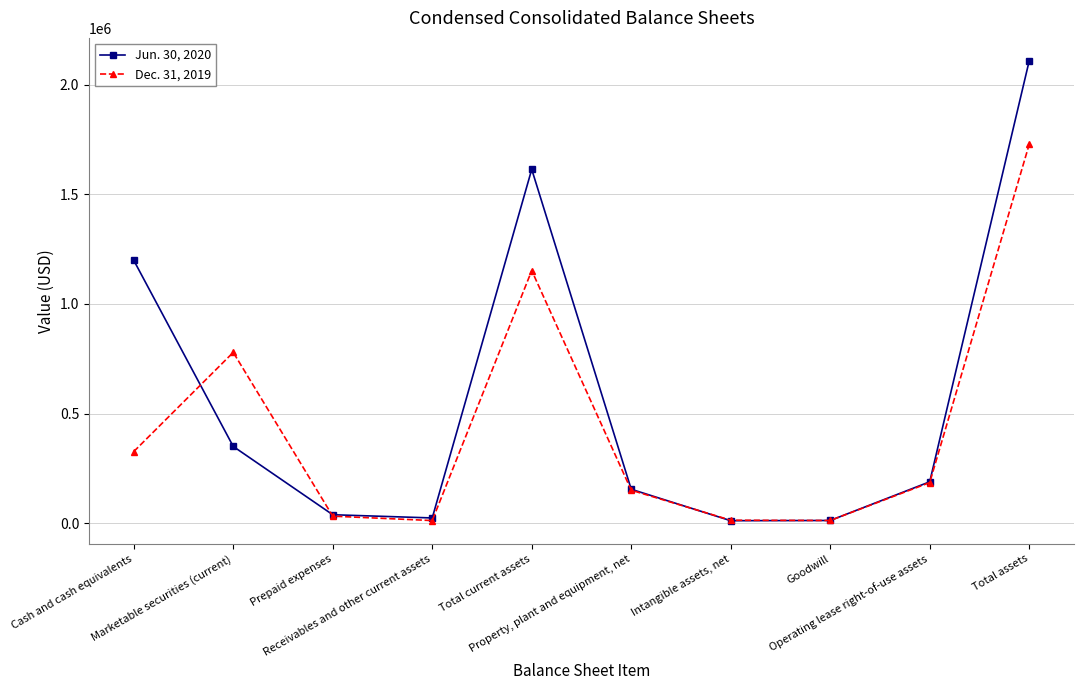

Rank the series by their average value, from highest to lowest.

Jun. 30, 2020, Dec. 31, 2019